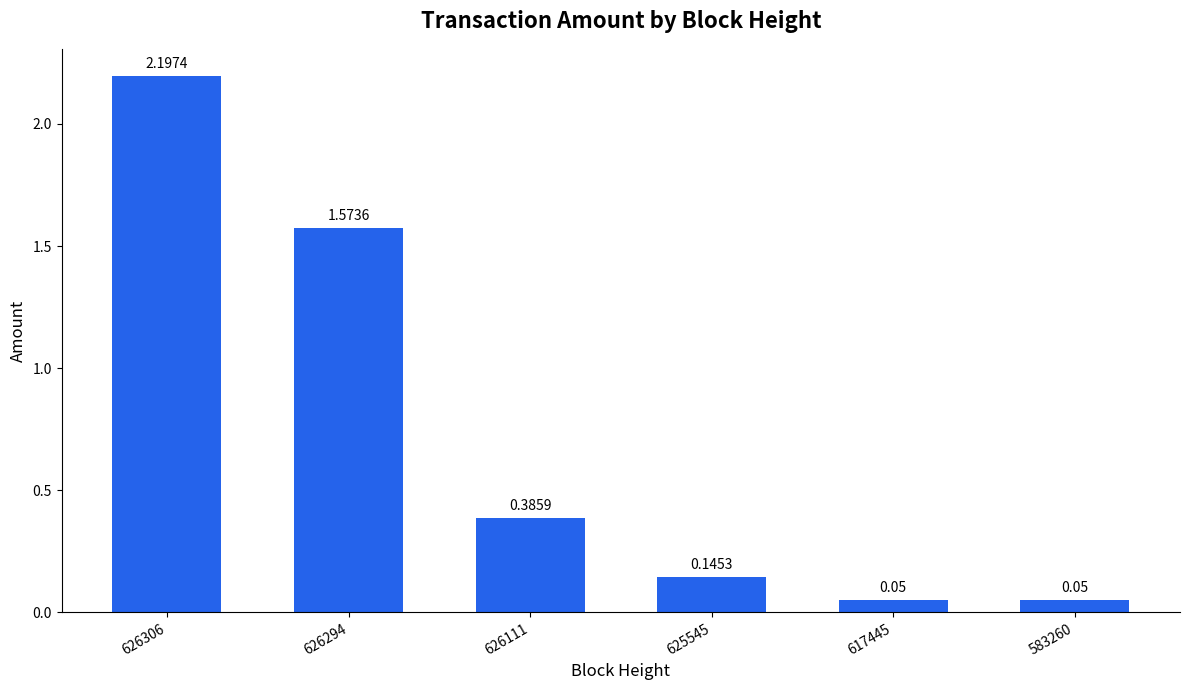

What is the difference between the values at 626306 and 617445?

2.1